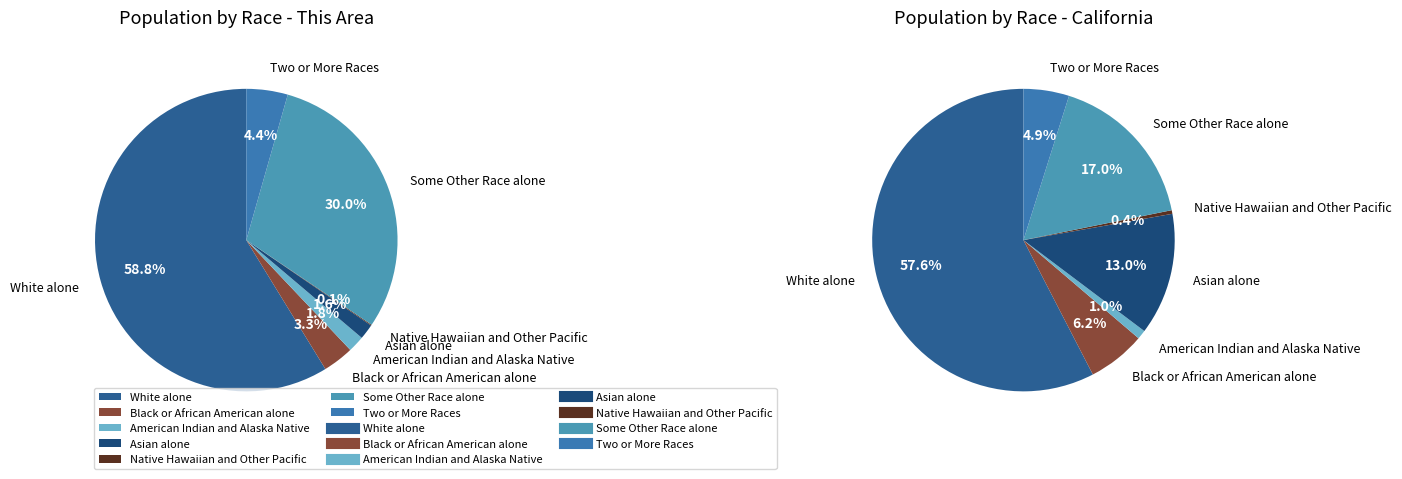

Which slice is the largest?

White alone